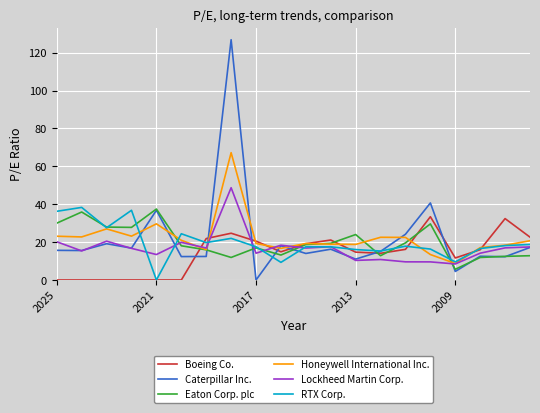

Which series has the largest range (max minus min)?

Caterpillar Inc.